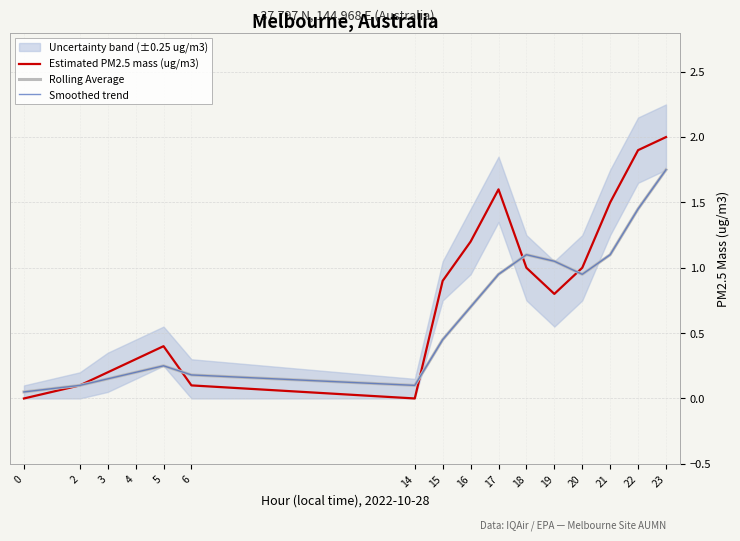

Reading left to right, extract all data points from this chart.

Estimated PM2.5 mass (ug/m3): 0=0.0	2=0.1	3=0.2	4=0.3	5=0.4	6=0.1	14=0.0	15=0.9	16=1.2	17=1.6	18=1.0	19=0.8	20=1.0	21=1.5	22=1.9	23=2.0
Rolling Average: 0=0.1	2=0.1	3=0.1	4=0.2	5=0.2	6=0.2	14=0.1	15=0.5	16=0.7	17=0.9	18=1.1	19=1.1	20=0.9	21=1.1	22=1.4	23=1.8
Smoothed trend: 0=0.1	2=0.1	3=0.1	4=0.2	5=0.2	6=0.2	14=0.1	15=0.5	16=0.7	17=0.9	18=1.1	19=1.1	20=0.9	21=1.1	22=1.4	23=1.8